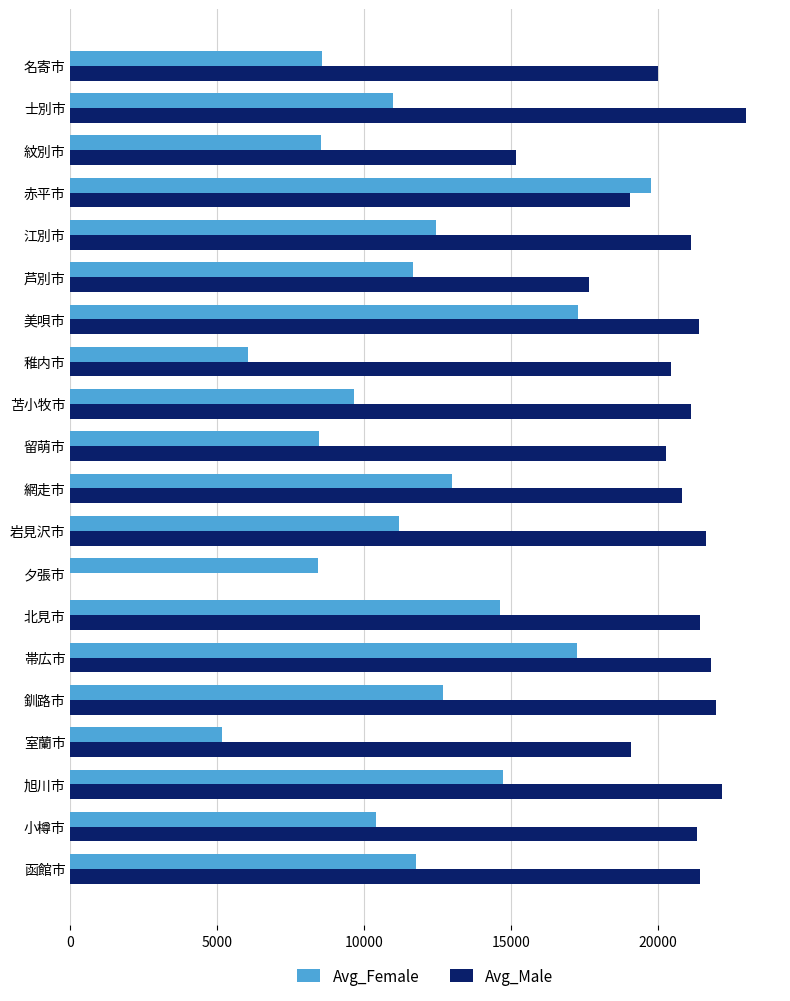

At which label does Avg_Female reach its peak?

赤平市